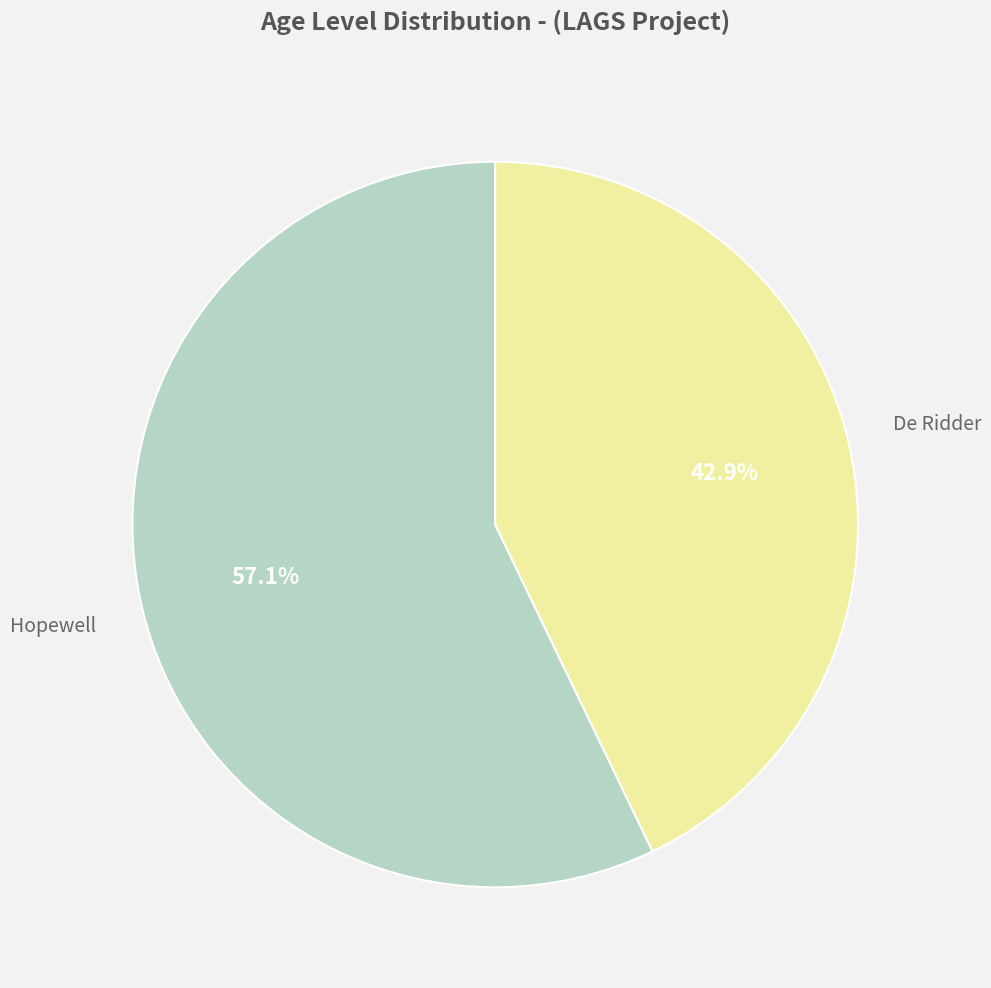

Does any single category account for the majority?

Yes